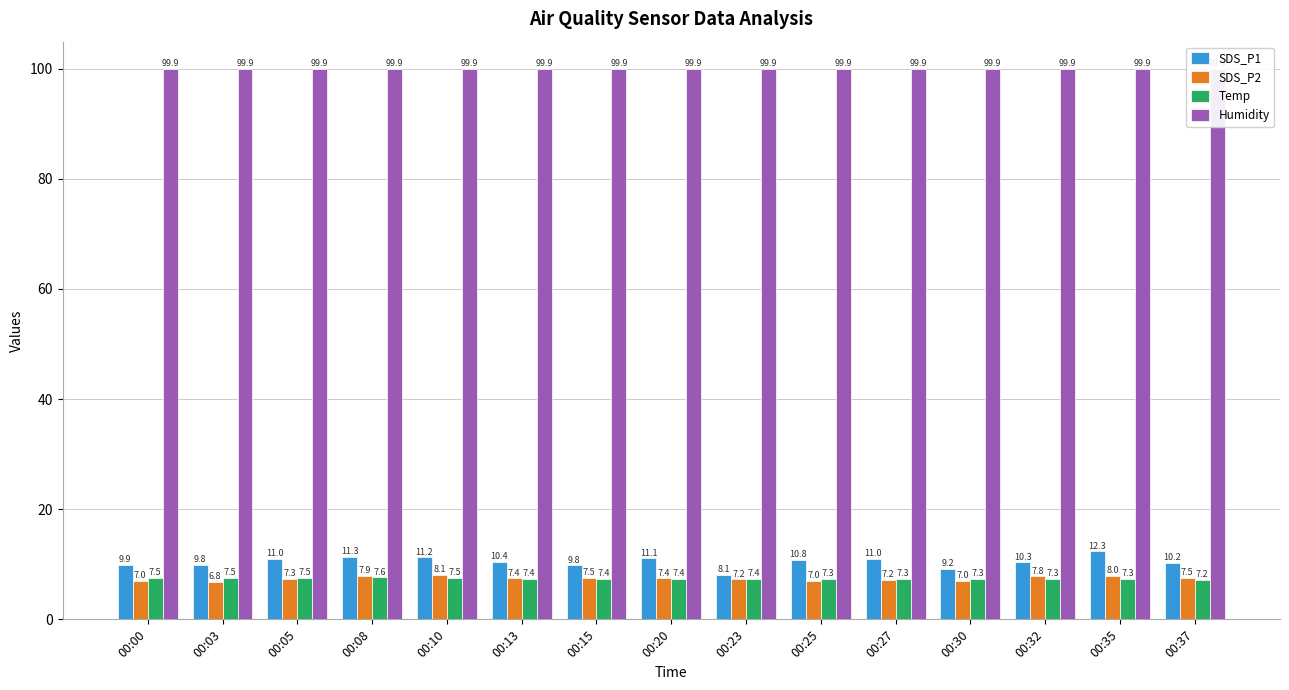

Rank the categories by Temp value from highest to lowest.

00:08, 00:00, 00:03, 00:05, 00:10, 00:13, 00:15, 00:20, 00:23, 00:25, 00:27, 00:30, 00:32, 00:35, 00:37